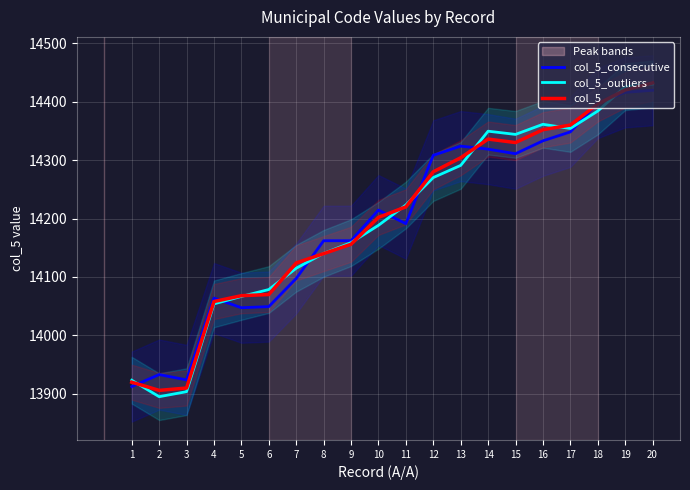

At which category does col_5_consecutive reach its first local valley?

3